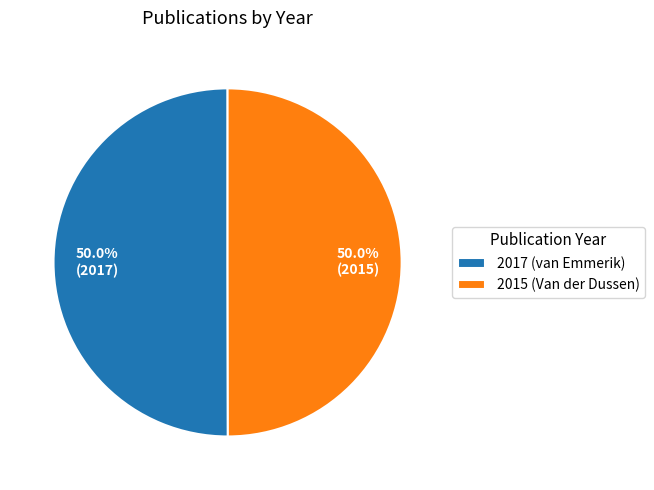

Count the number of slices in the pie.

2